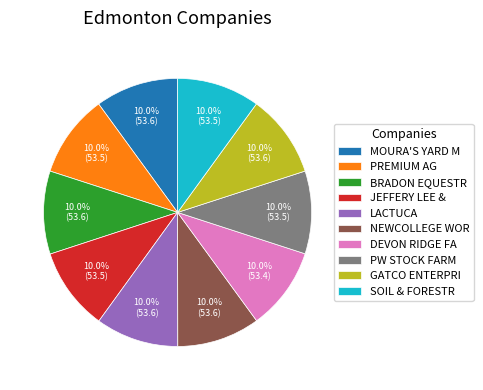

Is there a majority slice in this chart?

No